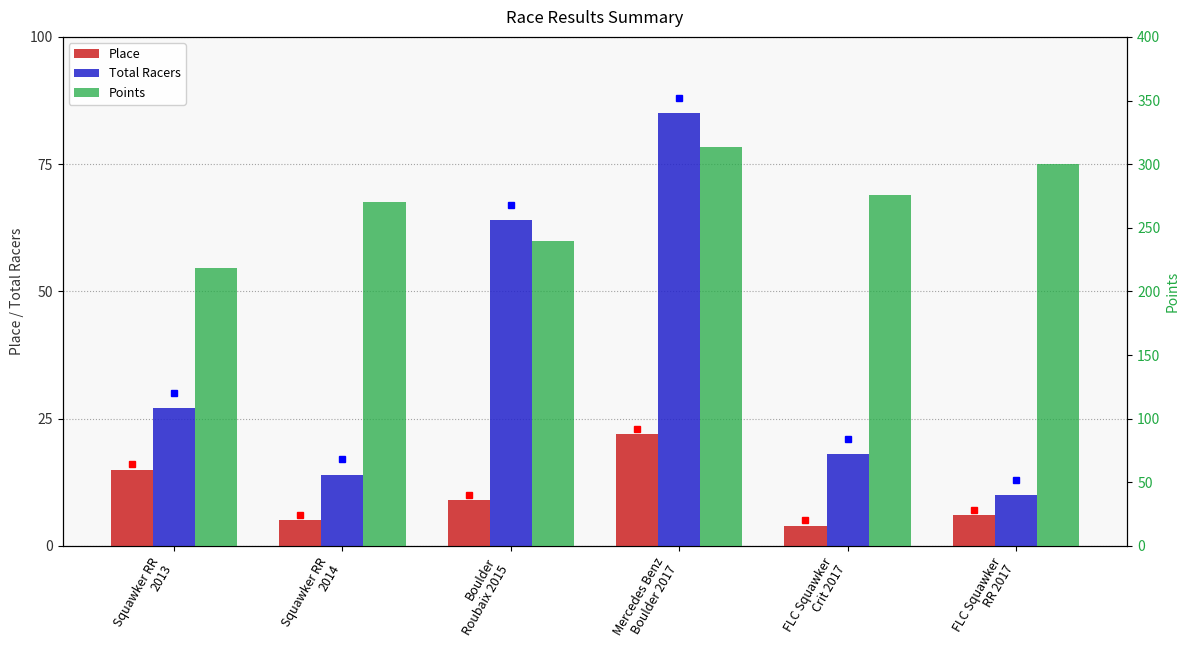

At which label is Place closest to 13?

Squawker RR
2013